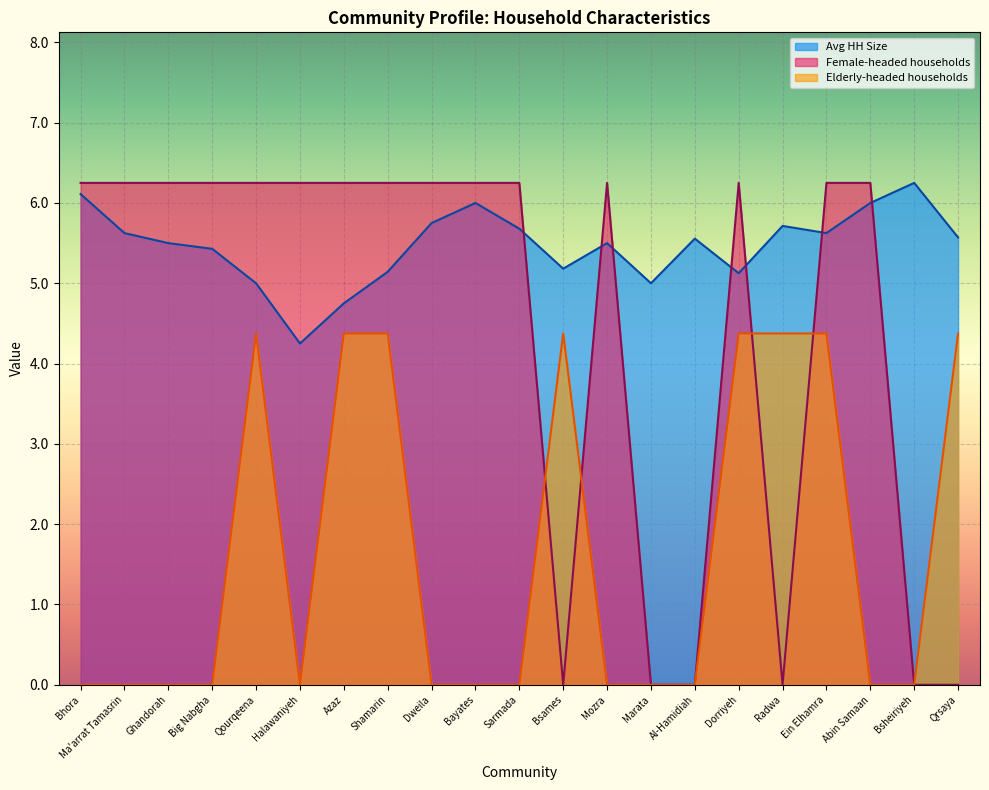

Is the value of Avg HH Size at Ma'arrat Tamasrin greater than the value of Female-headed households at Dorriyeh?

No